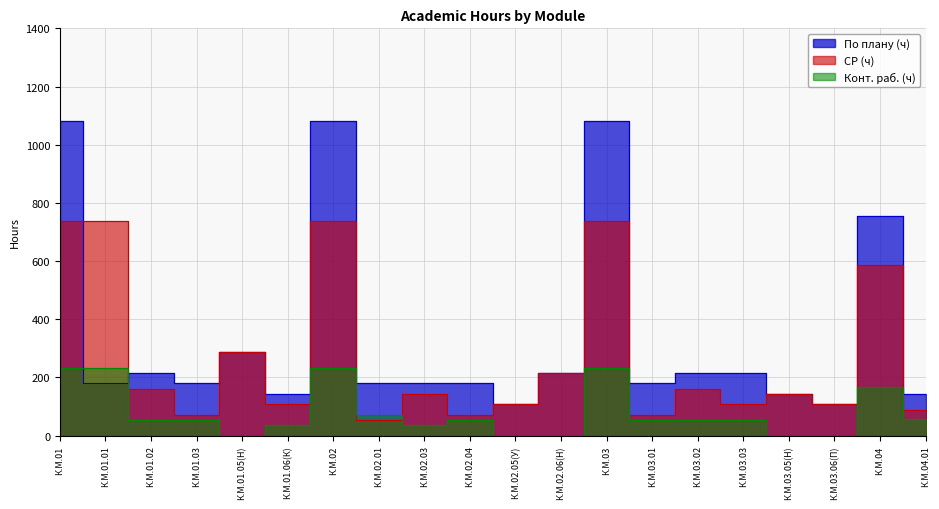

Is the value of Конт. раб. (ч) at К.М.01.02 greater than the value of По плану (ч) at К.М.02.04?

No